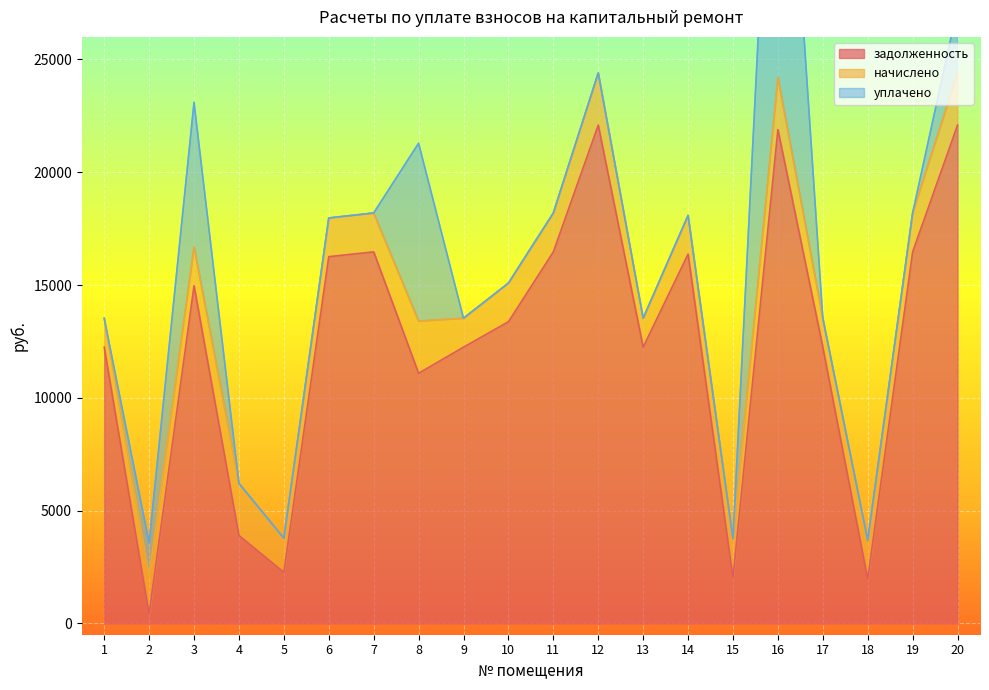

How many lines are shown in the chart?

3